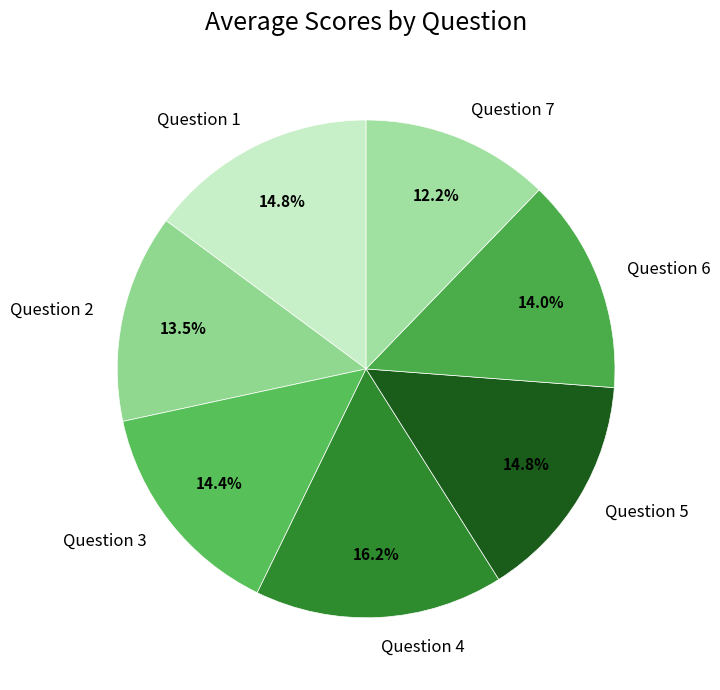

Is it true that Question 5 is 8% of the pie?

False